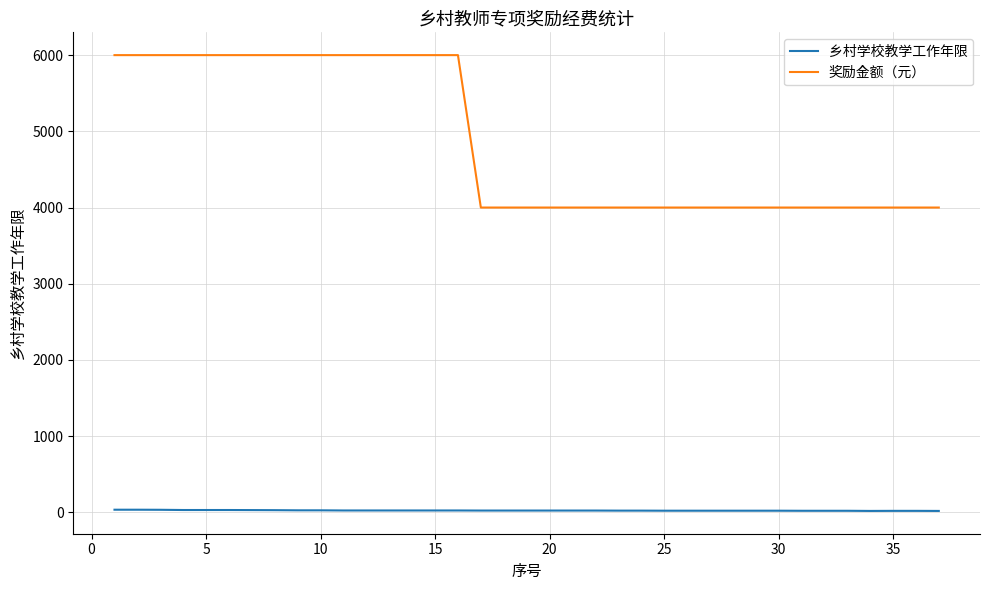

Does the chart display data point markers on the line(s)?

No